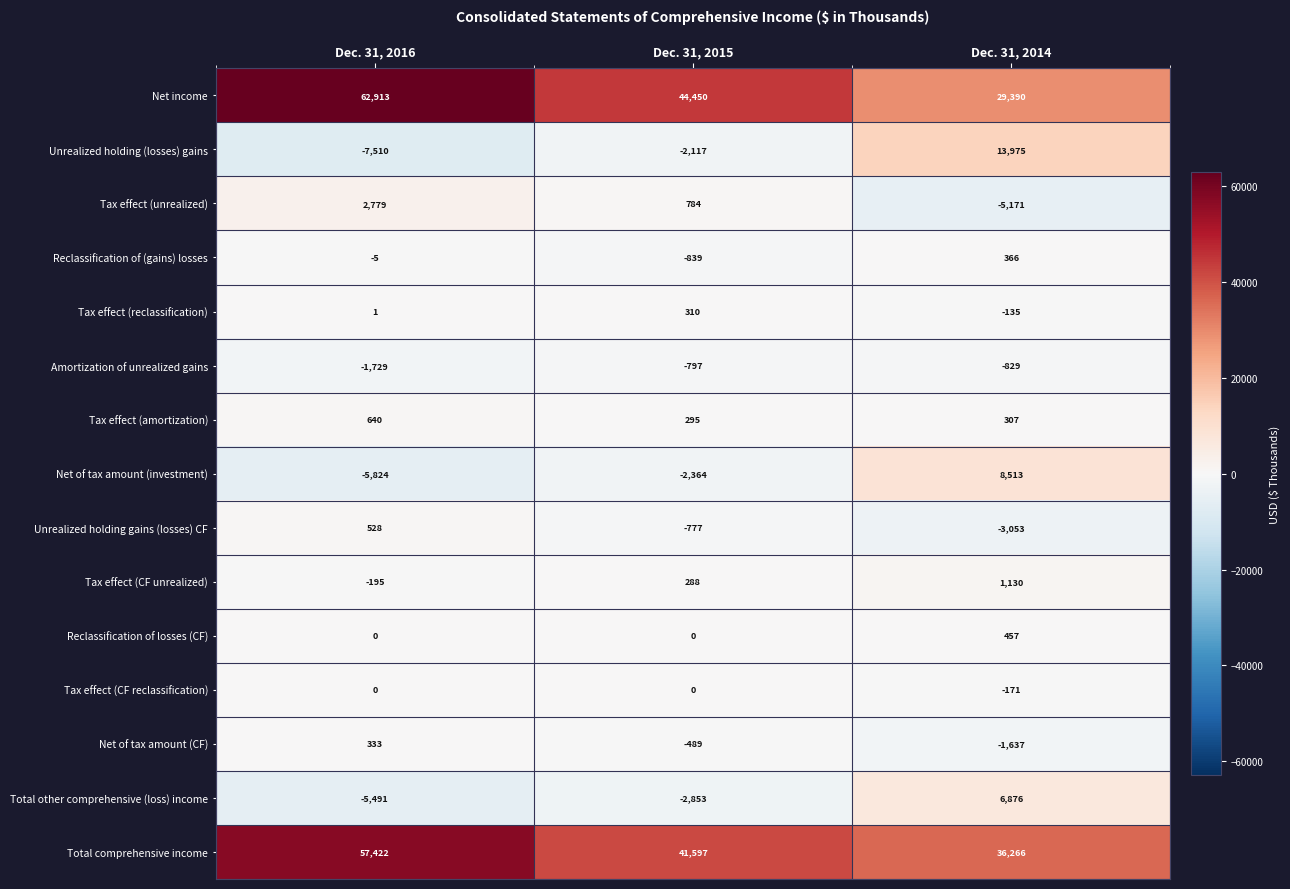

What is the sum of the Amortization of unrealized gains values at Dec. 31, 2015 and Dec. 31, 2016?

-2526